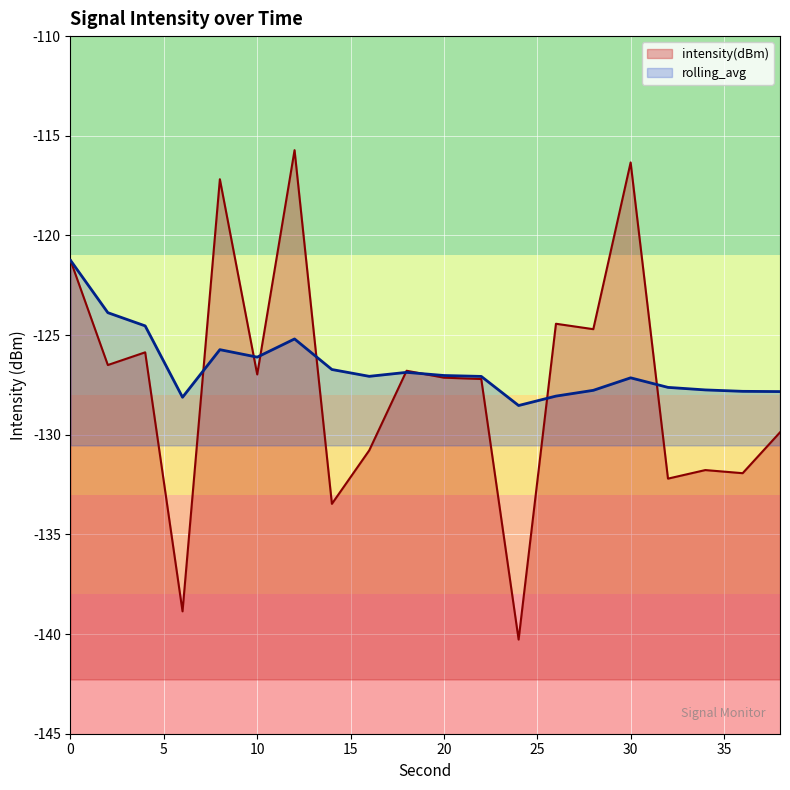

What is the total value across all series at 26?

-252.5